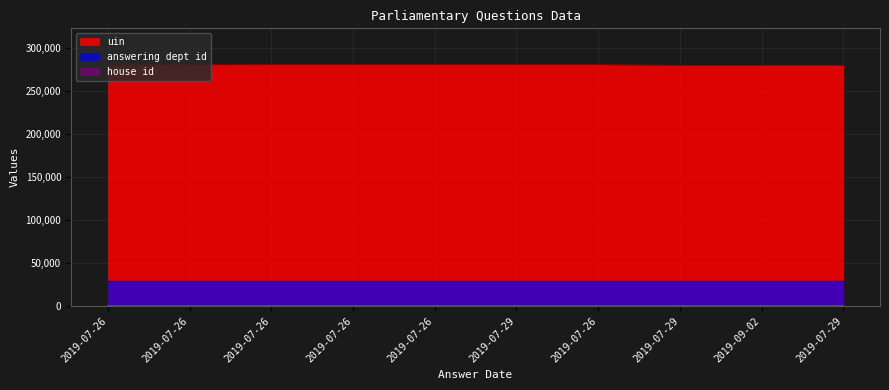

Does the chart have visible grid lines?

Yes